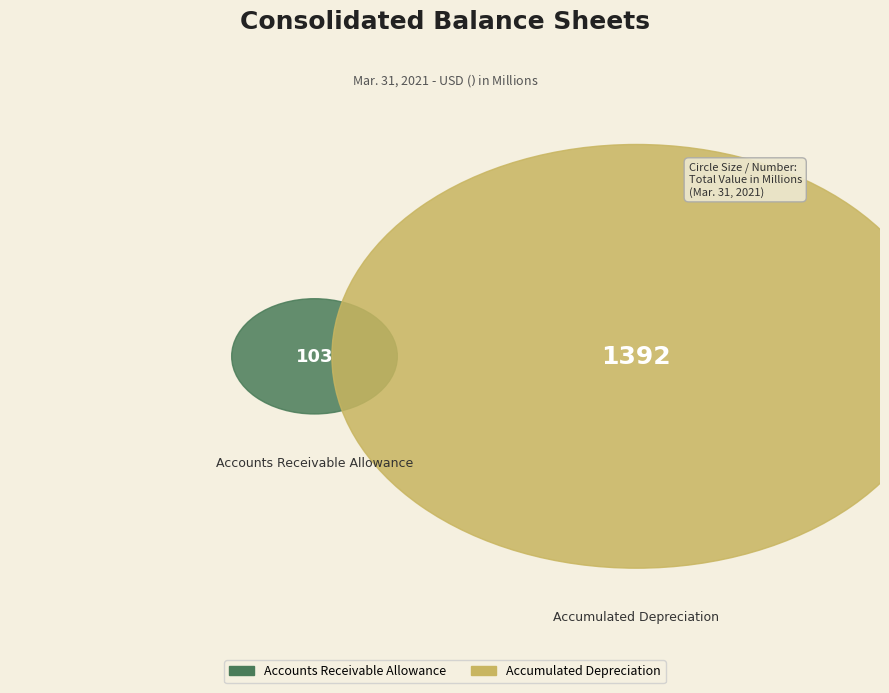

Does Accumulated Depreciation represent more than half of the total?

Yes